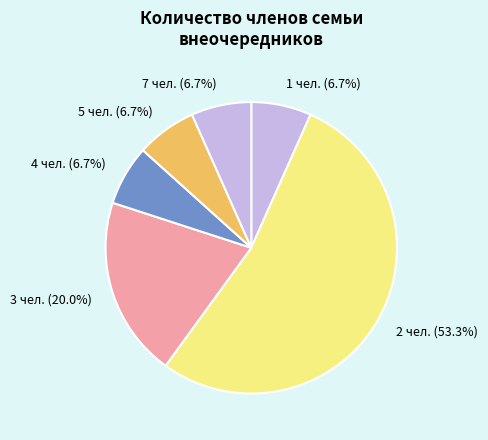

Count the number of slices in the pie.

6